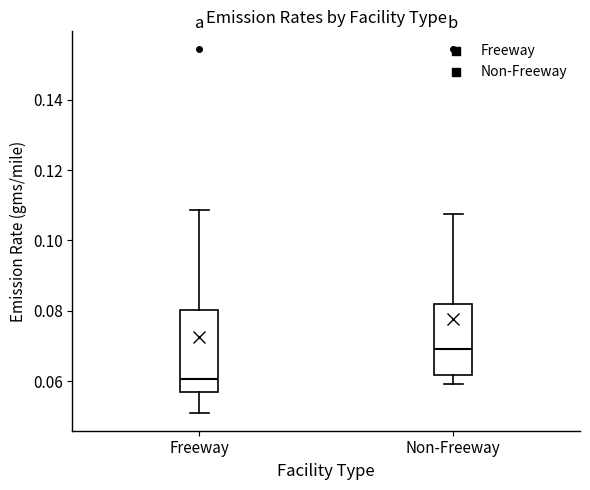

Which box has the lowest median line?

Freeway